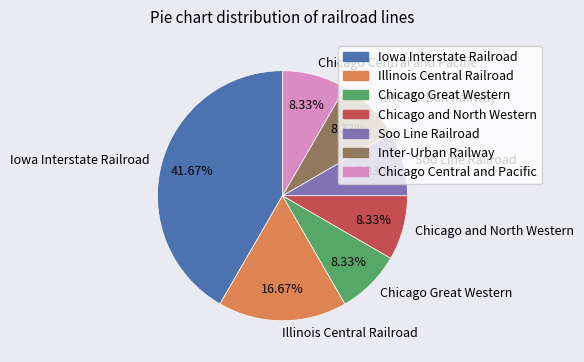

Is there any slice that represents more than half of the pie?

No